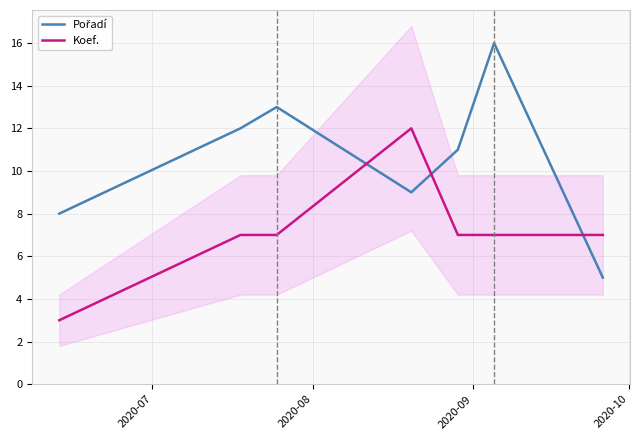

Reading left to right, what are all the values shown in this chart?

Pořadí: 8	12	13	9	11	16	5
Koef.: 3	7	7	12	7	7	7